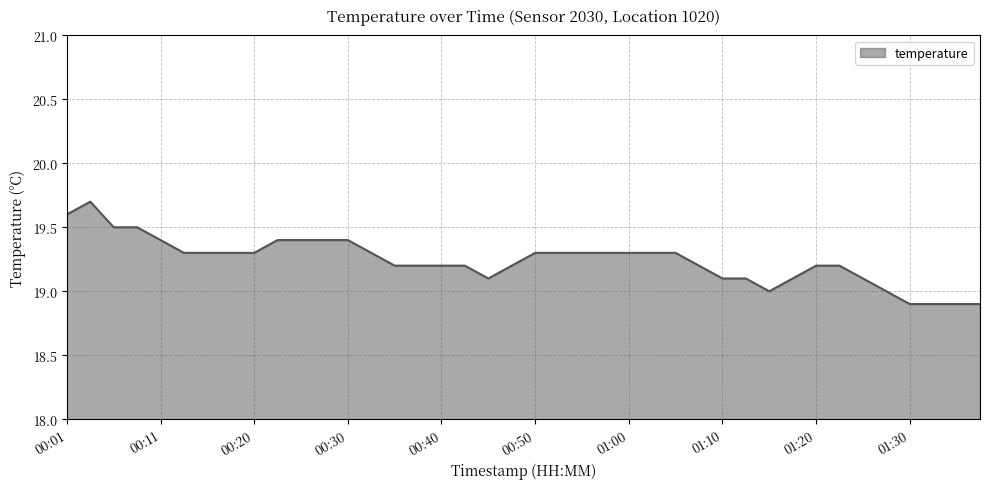

What is the smallest value displayed?

18.9